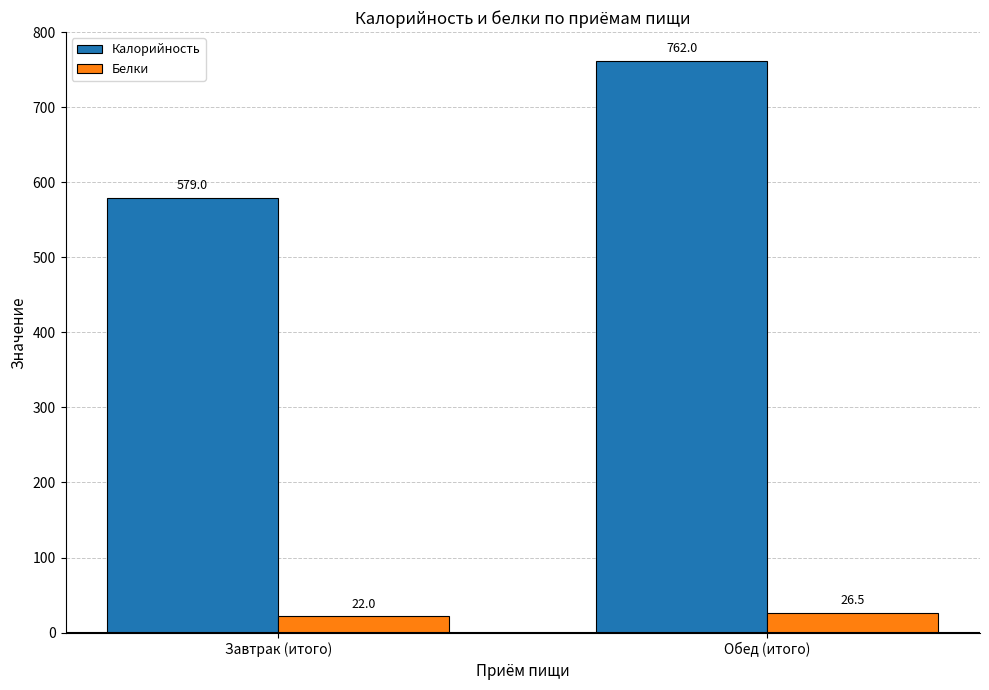

What is the label of the 2nd bar from the left?

Обед (итого)